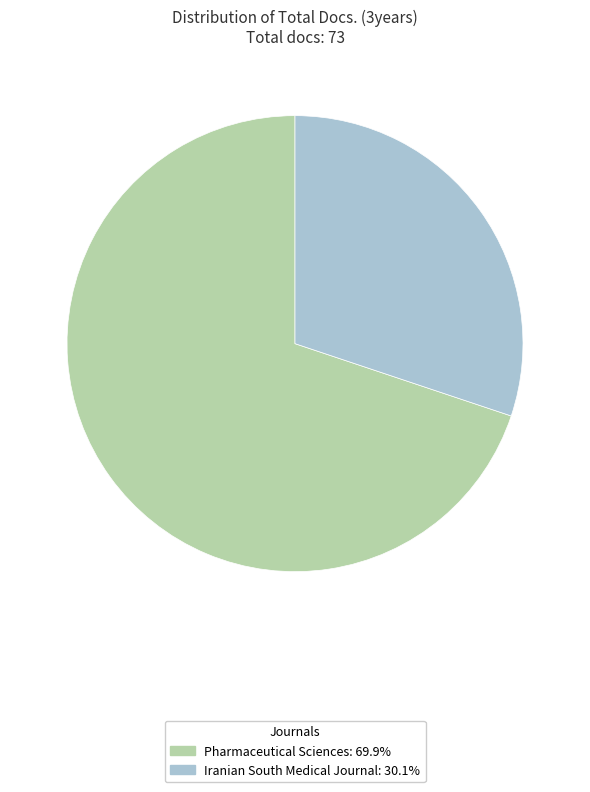

True or false: Iranian South Medical Journal accounts for 30% of the total.

True